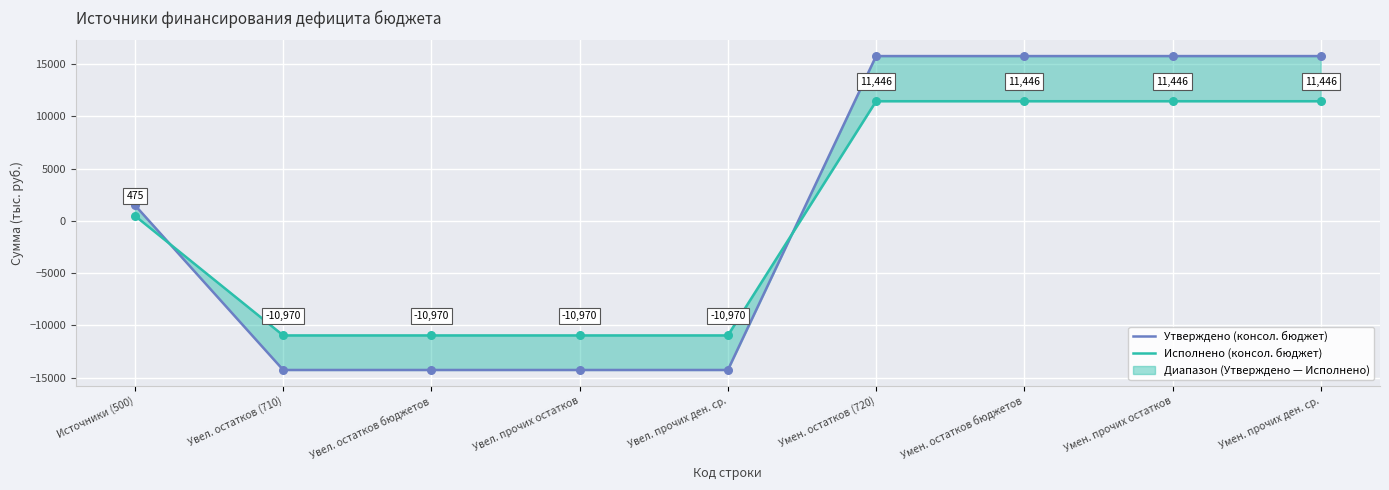

Which series has the largest total across all categories?

Утверждено (консол. бюджет)